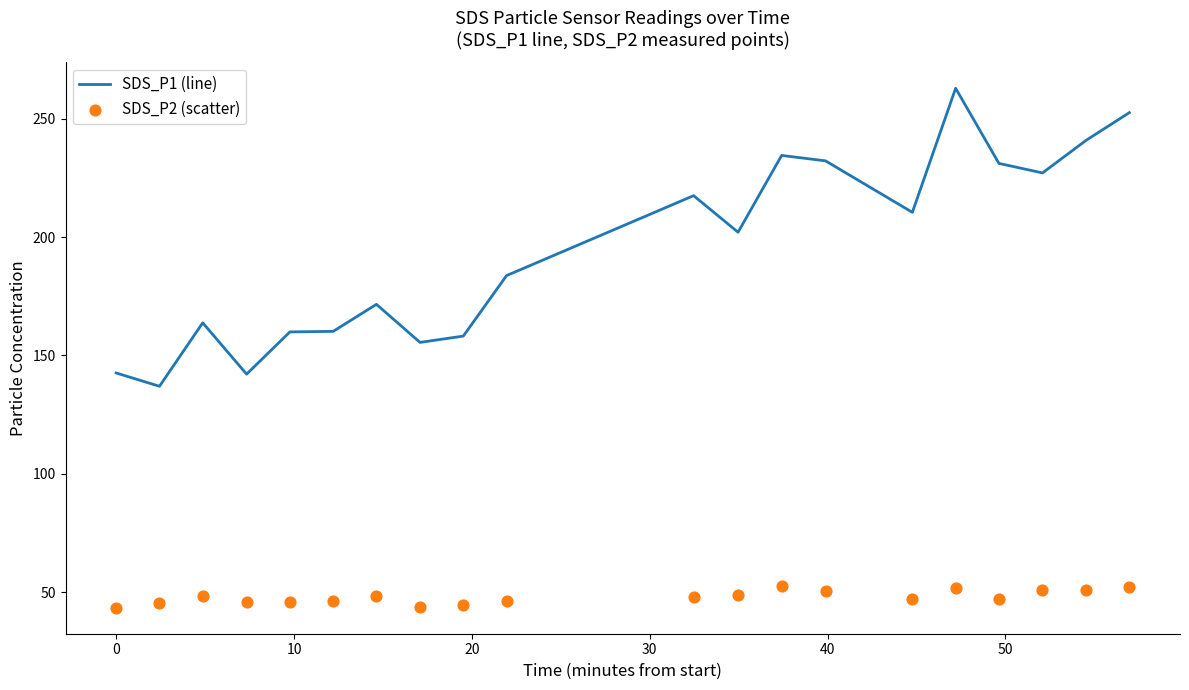

What are all the series names shown in the legend?

SDS_P1 (line), SDS_P2 (scatter)